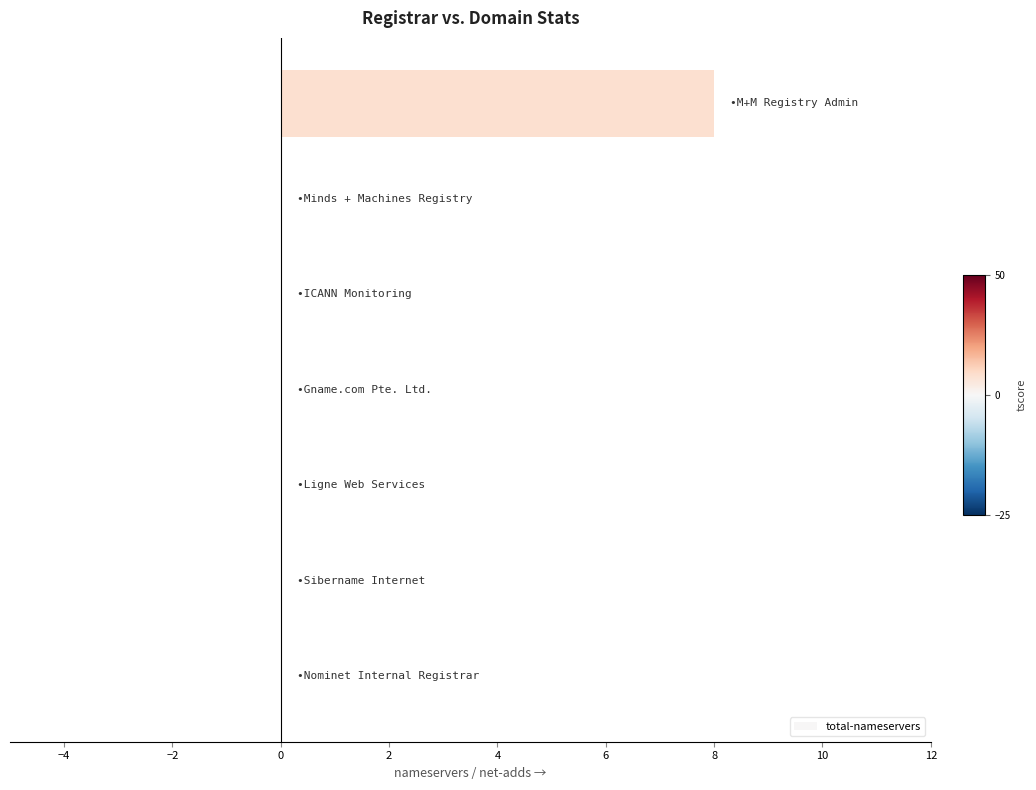

What is the maximum value shown in the chart?

8